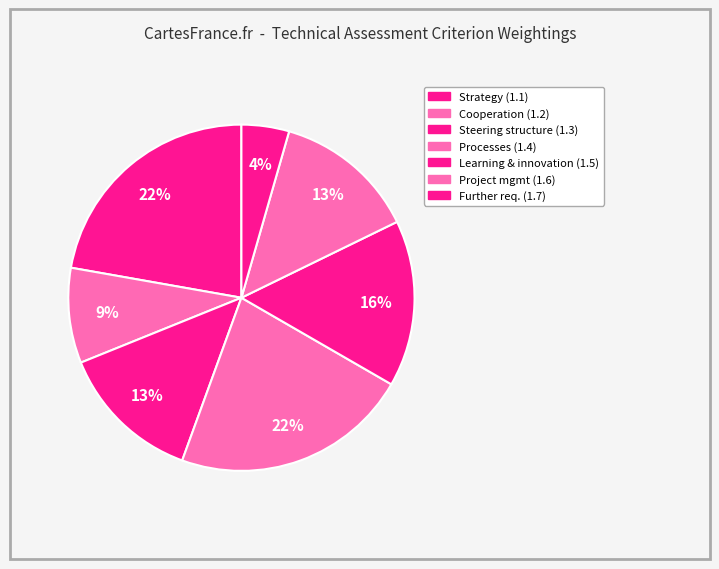

How many slices are in this pie chart?

7